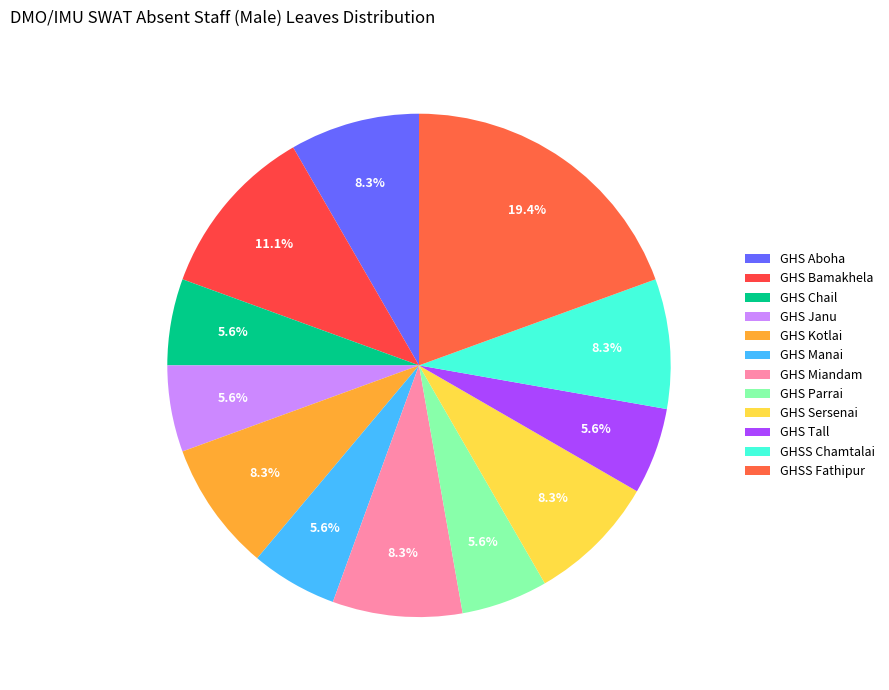

Count the number of slices in the pie.

12